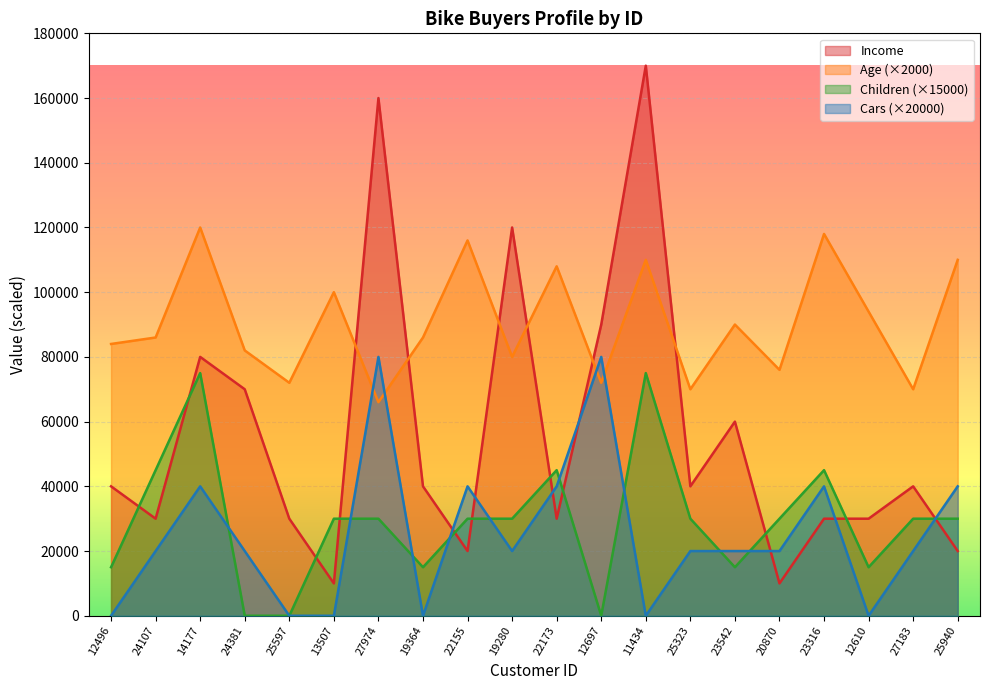

The Age series shows 100000 at 13507. True or false?

True